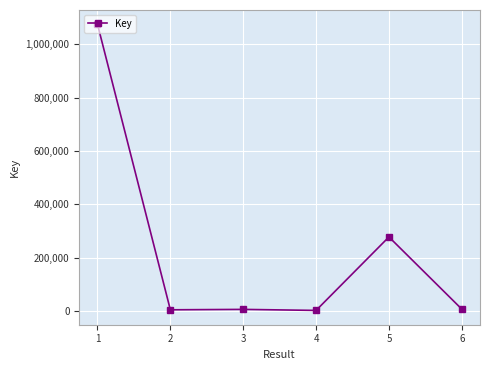

What is the sum of all values?

1372621